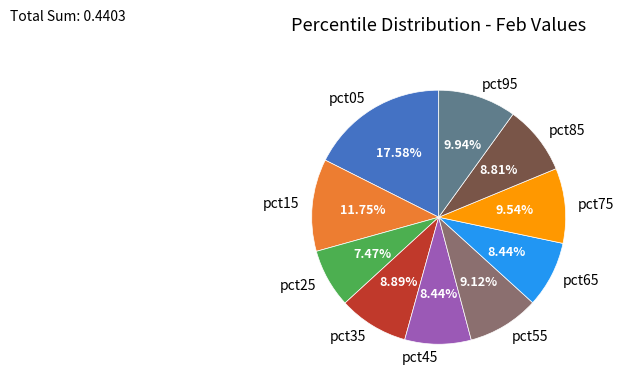

Do pct55 and pct65 together represent more than half of the pie?

No